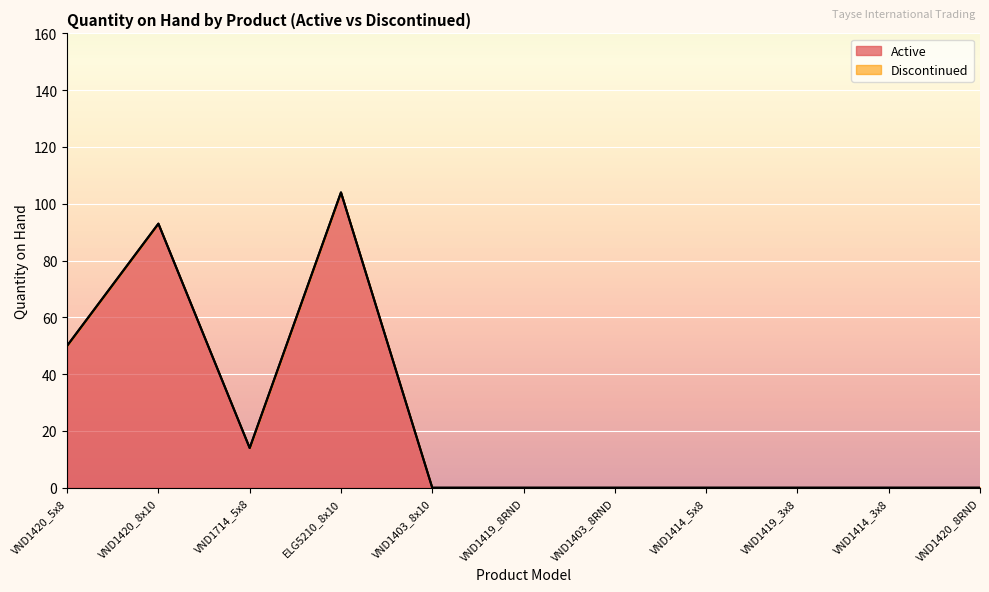

At which label is Active closest to 52?

VND1420_5x8